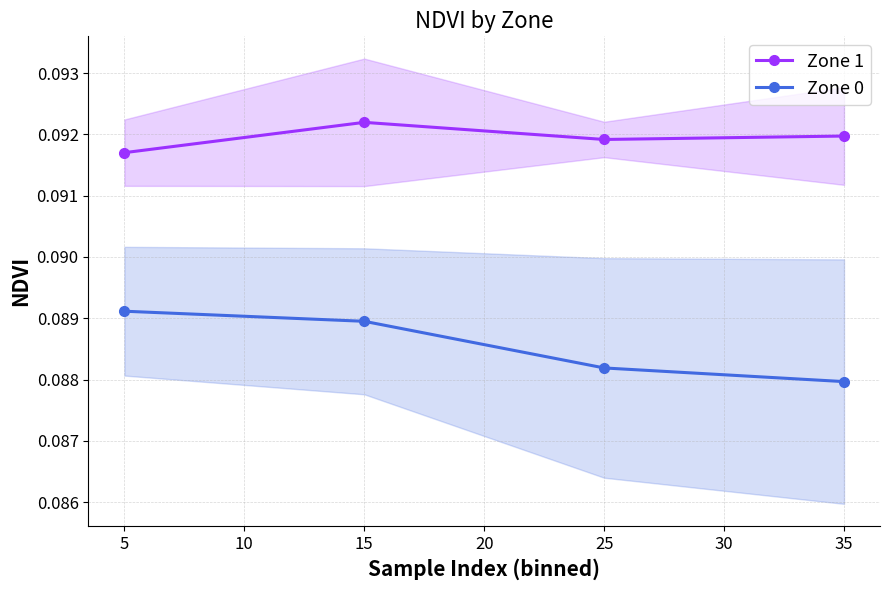

Which series has the largest total across all categories?

Zone 1